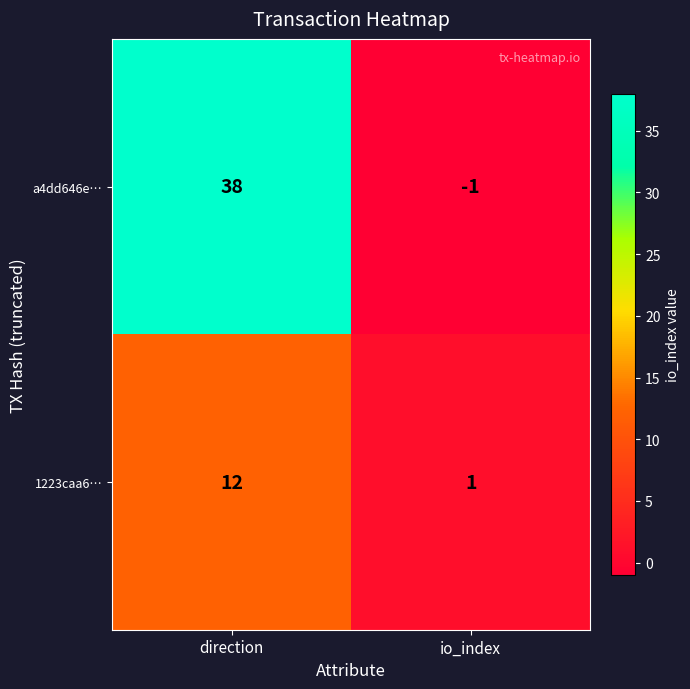

Which series has the largest range (max minus min)?

a4dd646e…